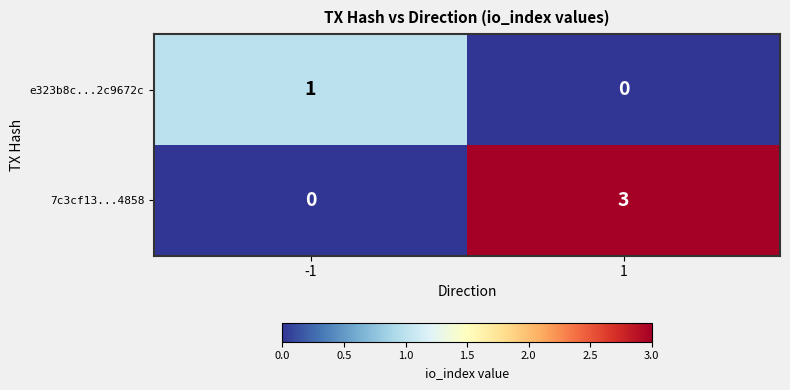

Rank the series by their maximum value, from highest to lowest.

7c3cf13...4858, e323b8c...2c9672c